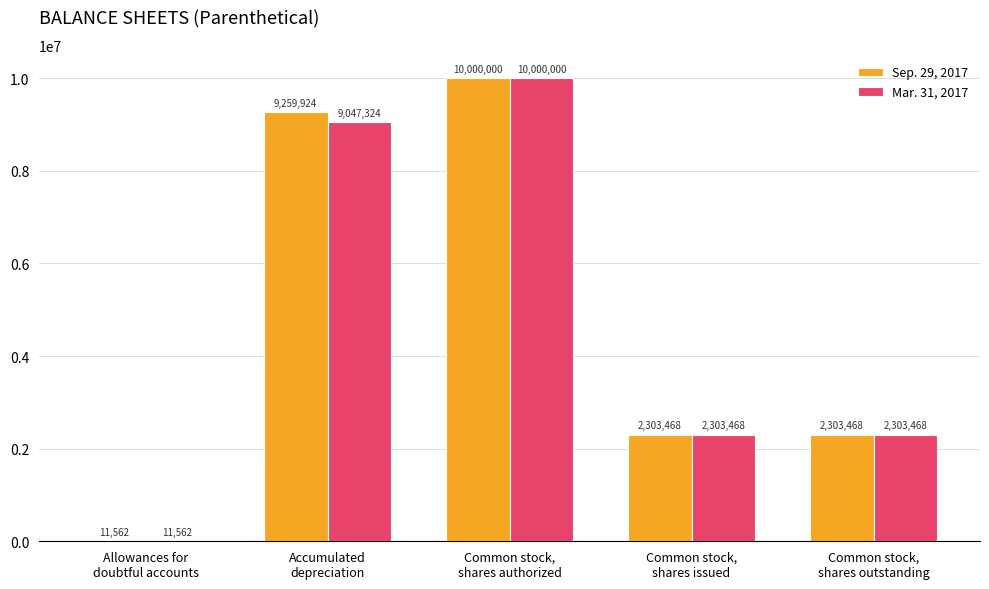

Which series has the largest total across all categories?

Sep. 29, 2017